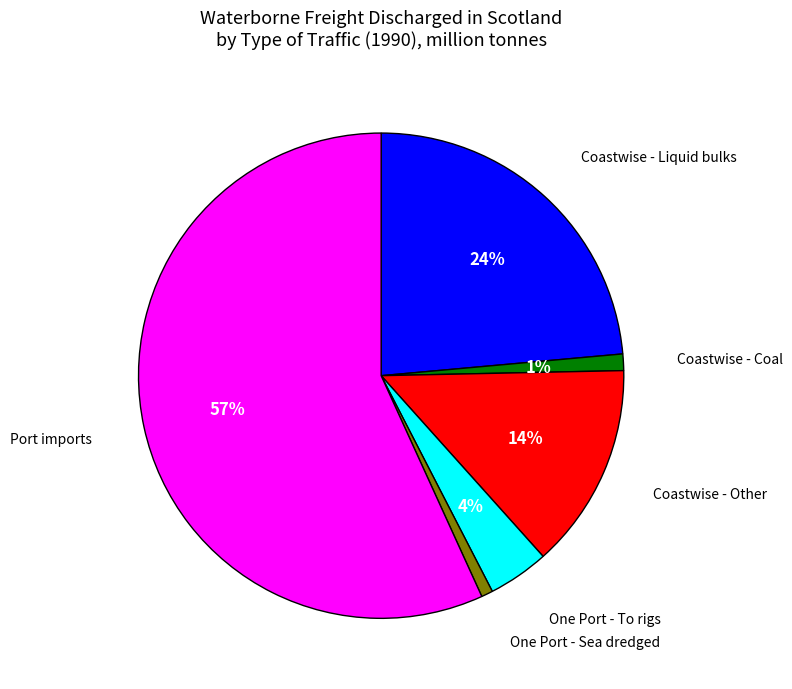

Is there any slice that represents more than half of the pie?

Yes